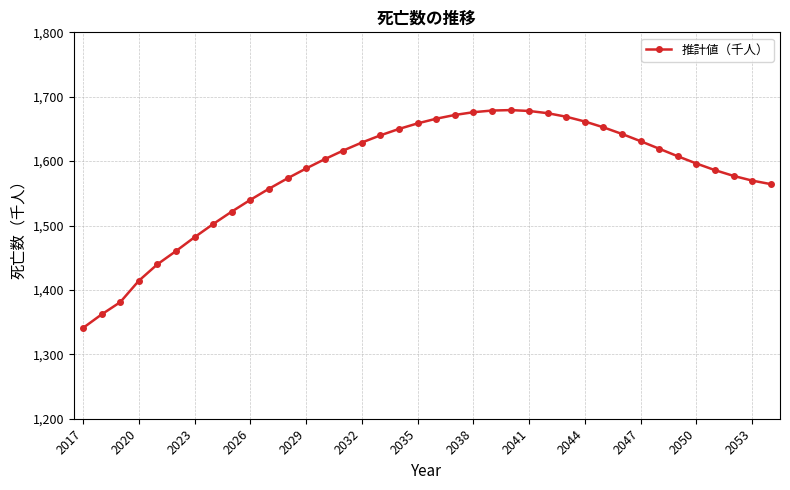

What is the average value?

1580.5